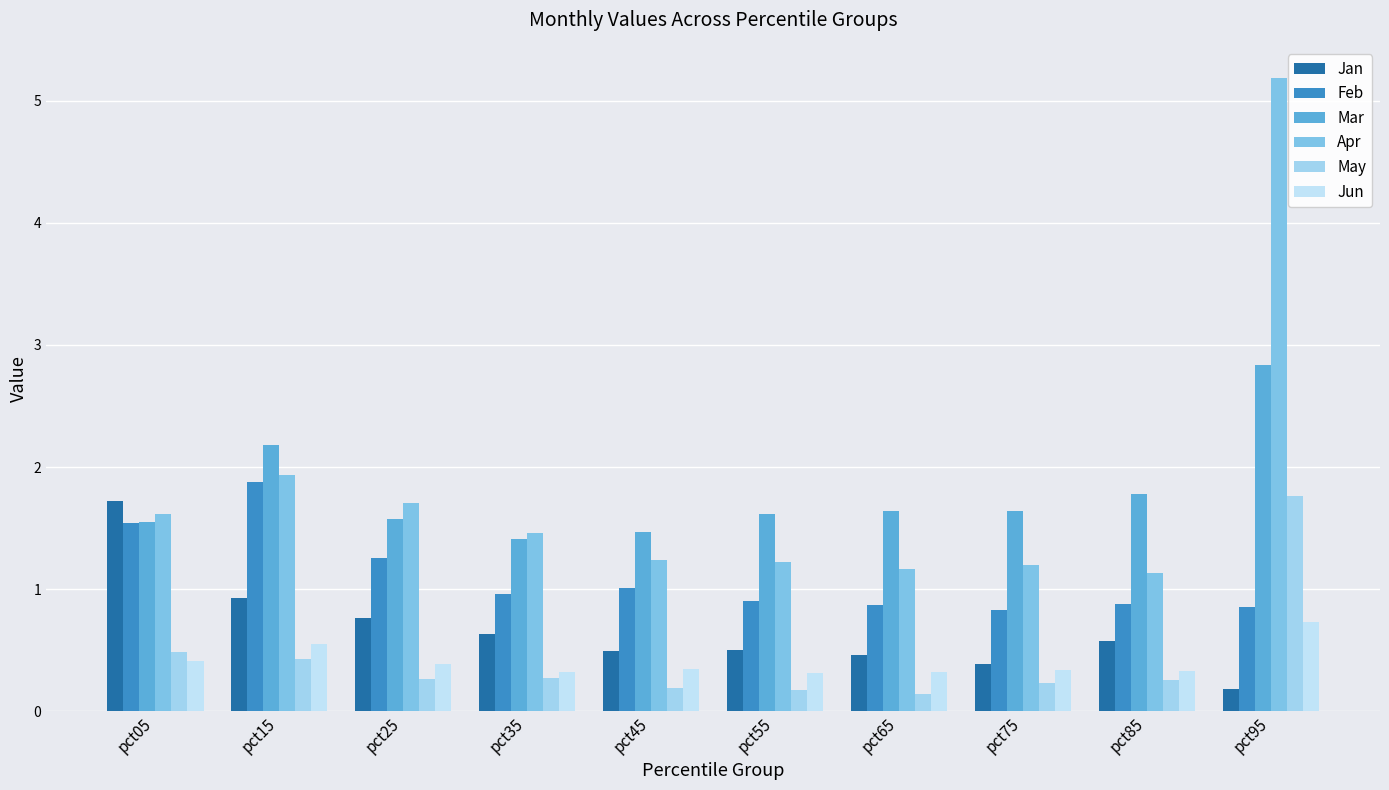

What is the difference between the highest and lowest values at pct15?

1.7